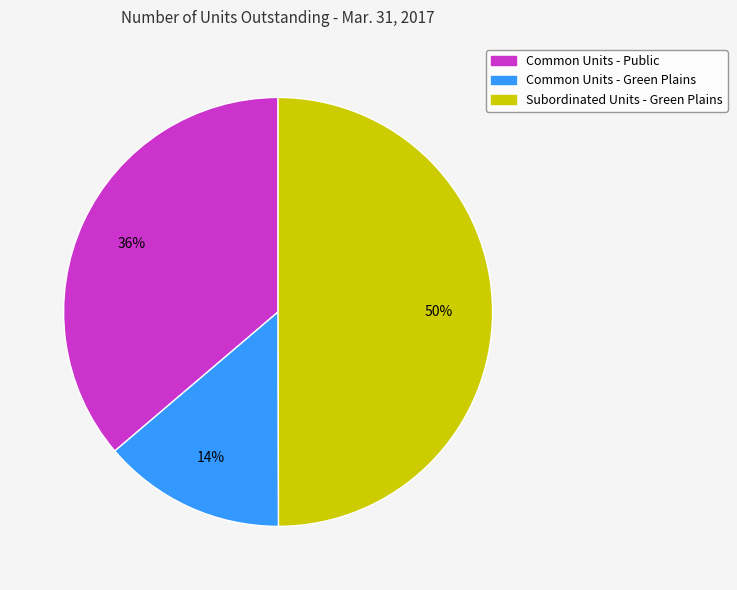

What is the ratio of the value at Common Units - Green Plains to the value at Subordinated Units - Green Plains?

0.3